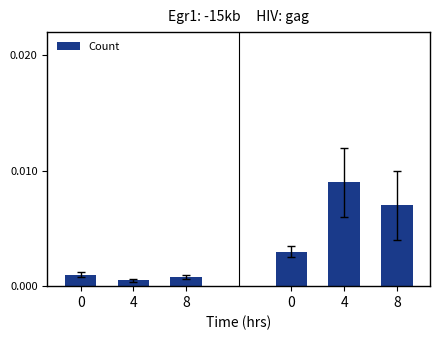

Is it true that the value at 8 is 0.0?

False